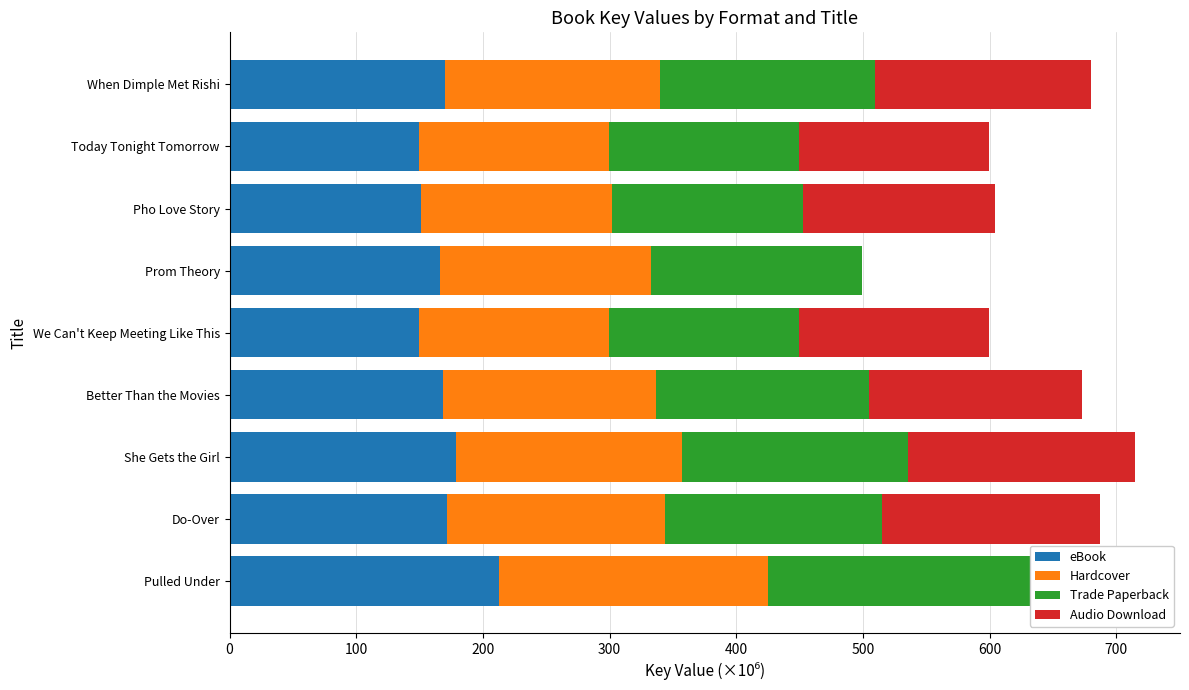

At She Gets the Girl, list the series in order from largest to smallest.

Trade Paperback, Audio Download, eBook, Hardcover